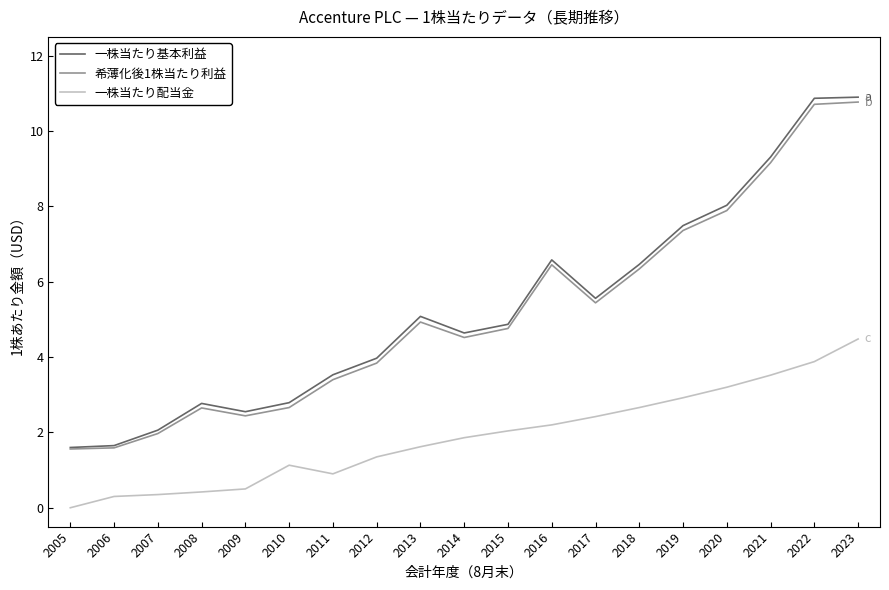

What is the spread (max minus min) of values at 2012?

2.6